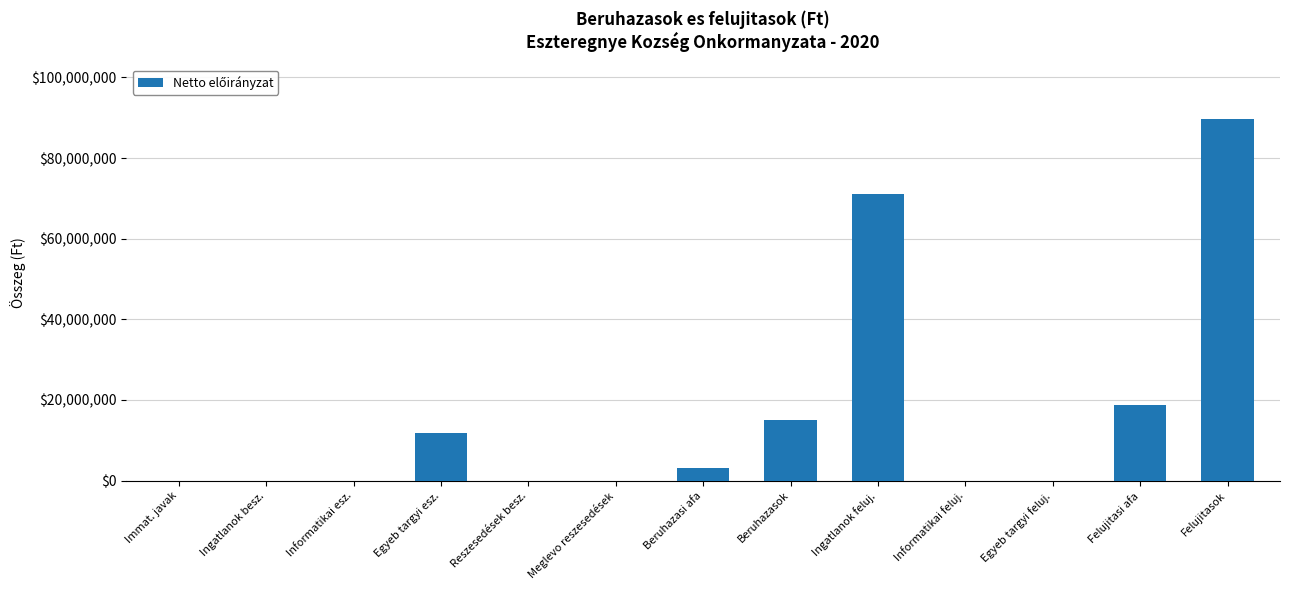

What is the sum of the values at Felujitasok and Meglevo reszesedések?

89753737